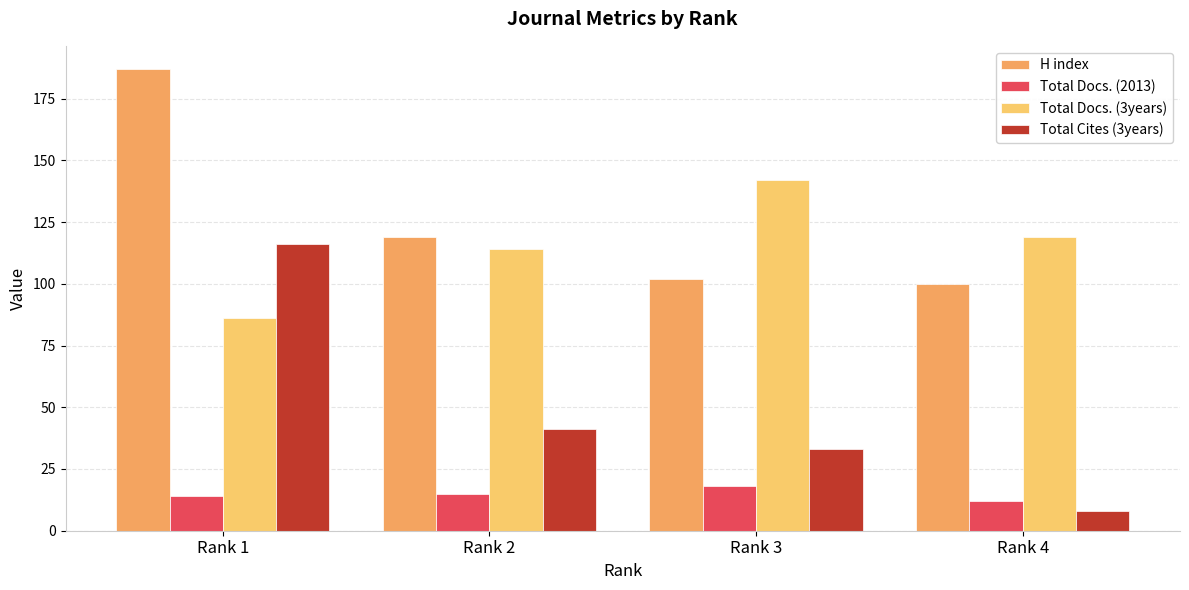

The value of H index at Rank 3 is 156. True or false?

False